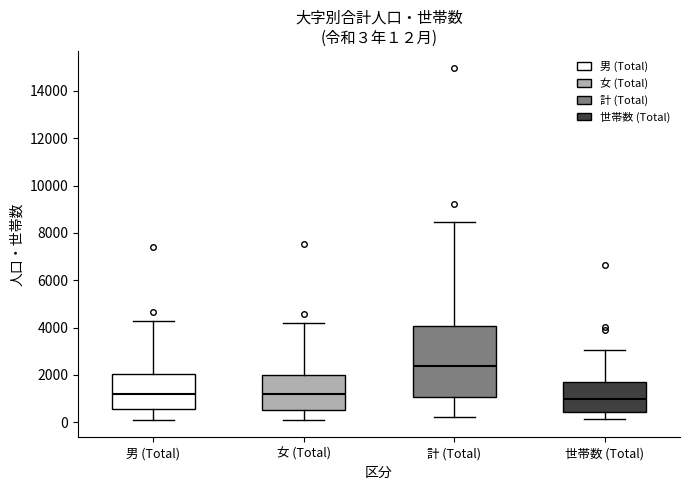

Which box is the tallest, from its lower edge to its upper edge?

計 (Total)